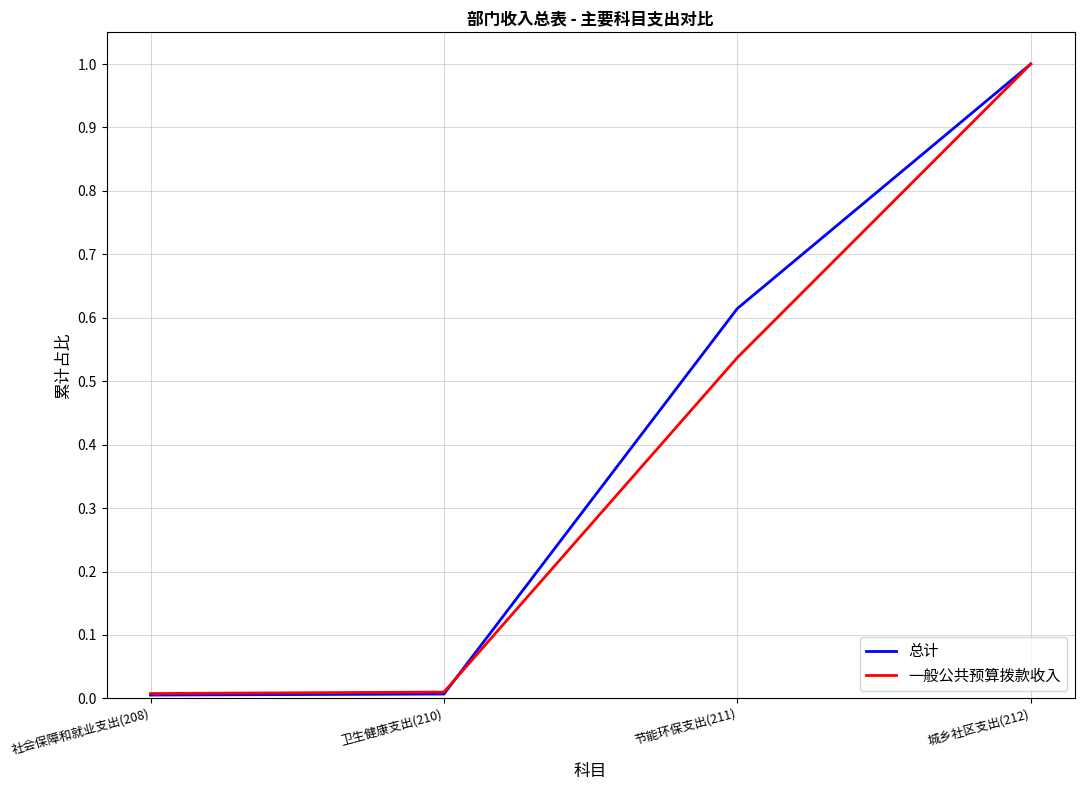

What is the greatest value displayed?

1.0